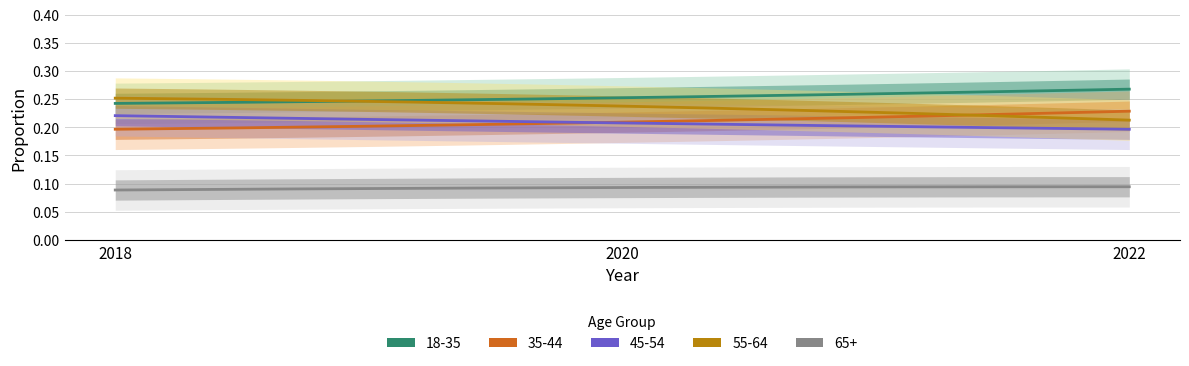

Between 2018 and 2022, which series saw the biggest shift?

55-64